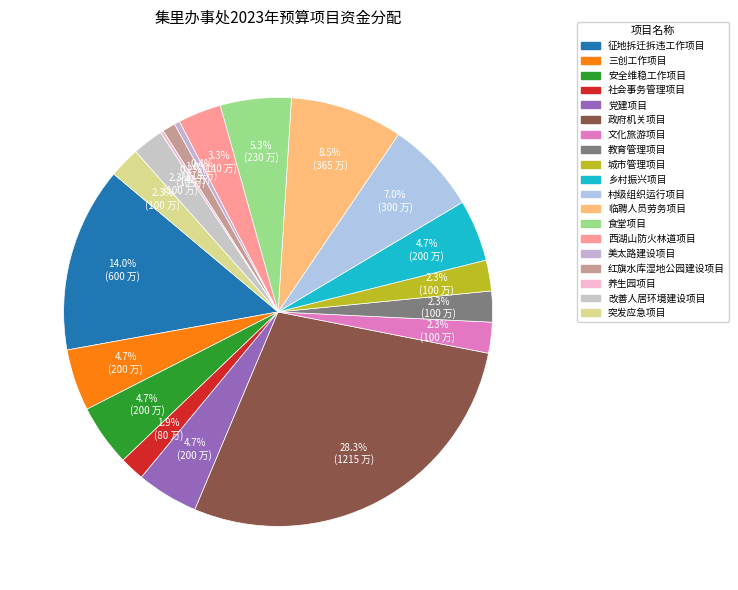

Does 政府机关项目 represent more than half of the total?

No